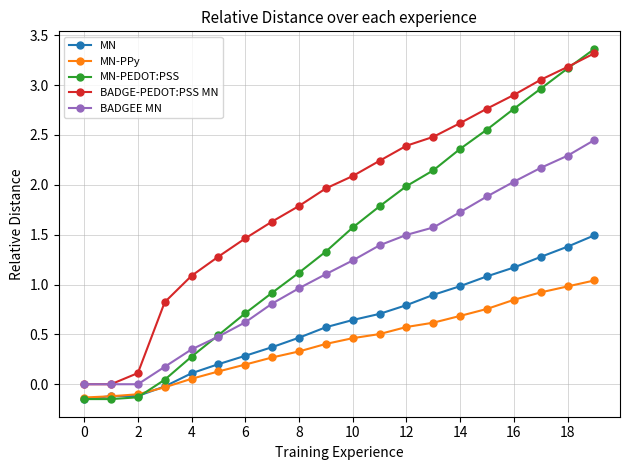

True or false: BADGE-PEDOT:PSS MN has more than 1 interior local peaks.

False